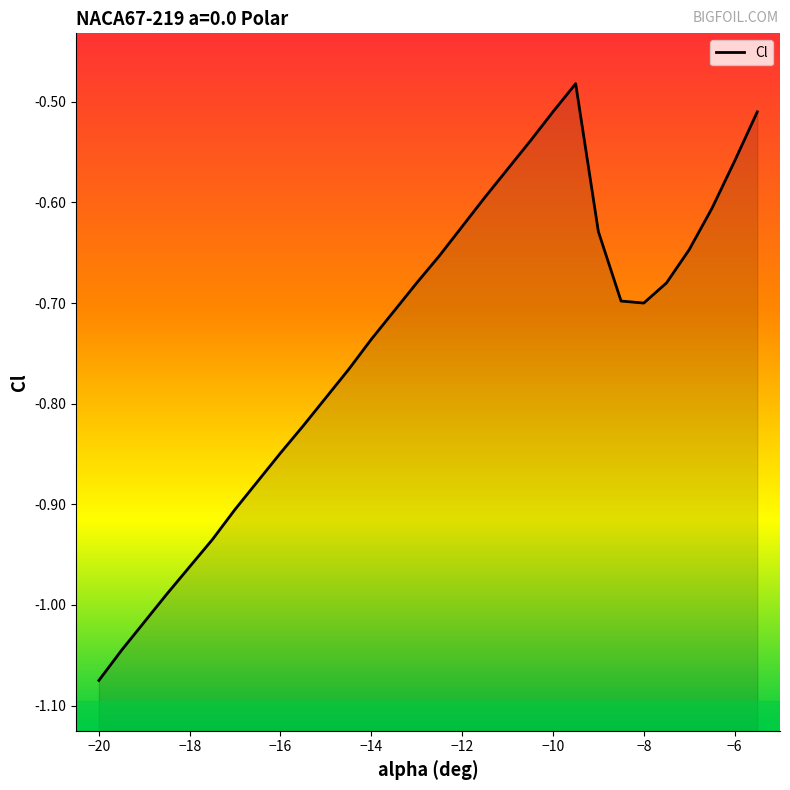

List the labels in order of value, smallest first.

-20, -19.5, -19, -18.5, -18, -17.5, -17, -16.5, -16, -15.5, -15, -14.5, -14, -13.5, -8, -8.5, -13, -7.5, -12.5, -7, -9, -12, -6.5, -11.5, -11, -6, -10.5, -10, -5.5, -9.5